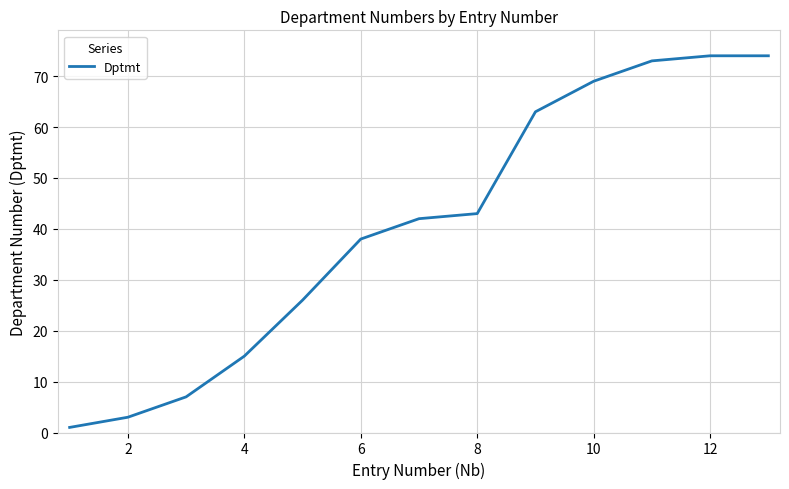

What is the greatest value displayed?

74